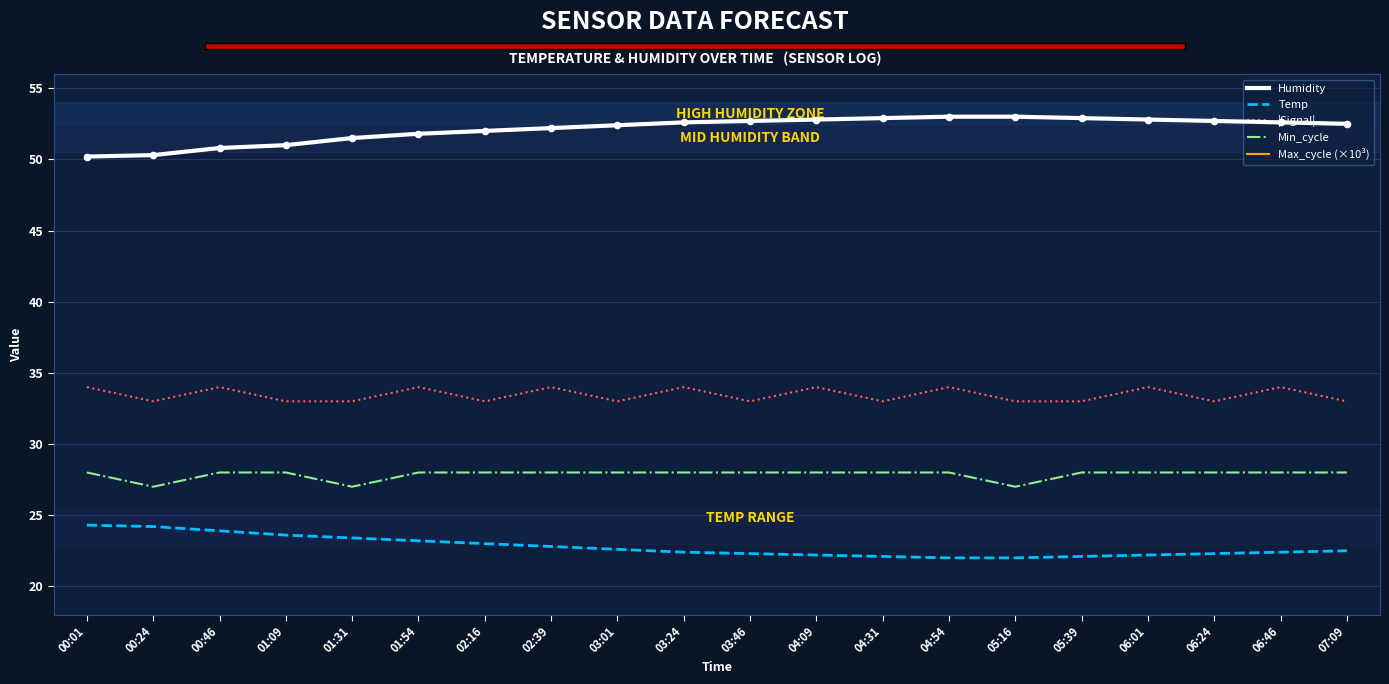

Which series has the widest spread of Y values?

Humidity